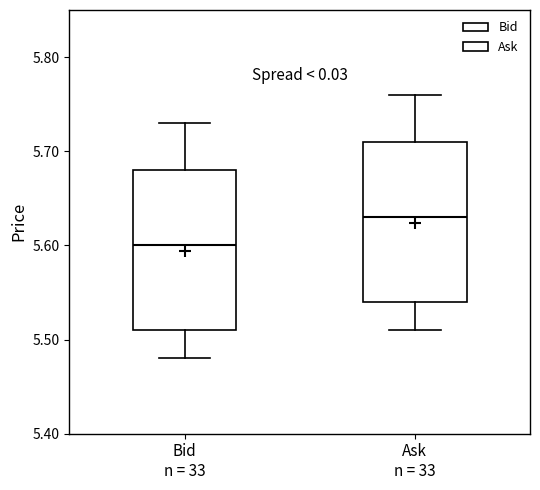

Which box has the lowest median line?

Bid n = 33